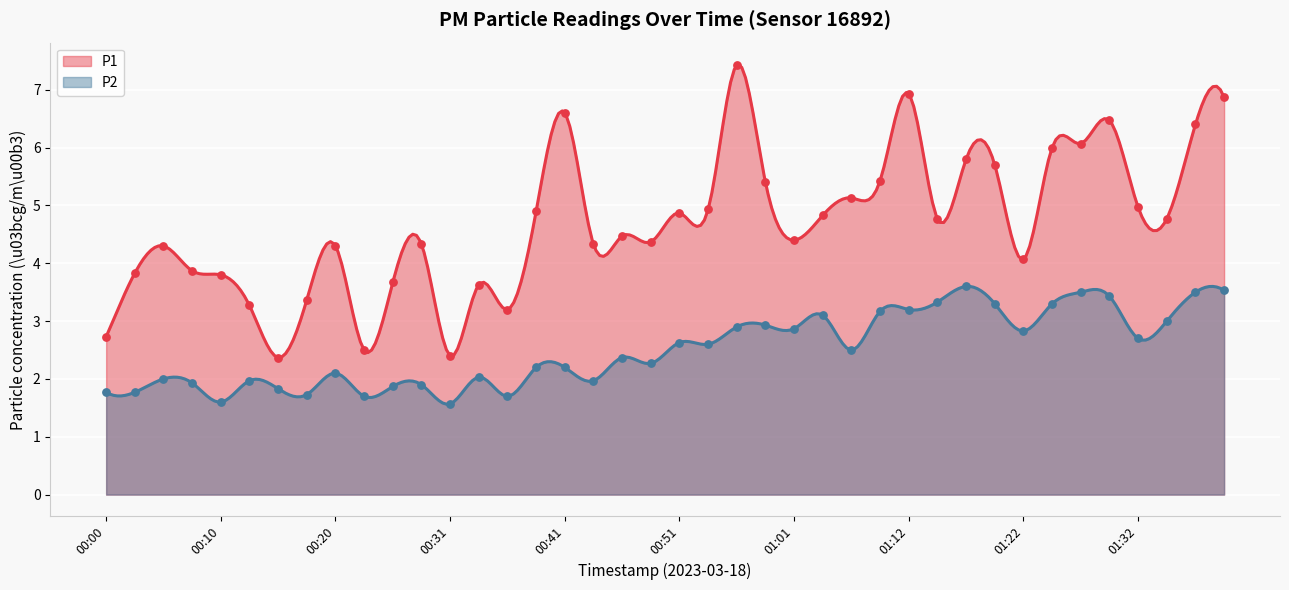

Is the value of P2 at 19 greater than the value of P1 at 00:00?

No